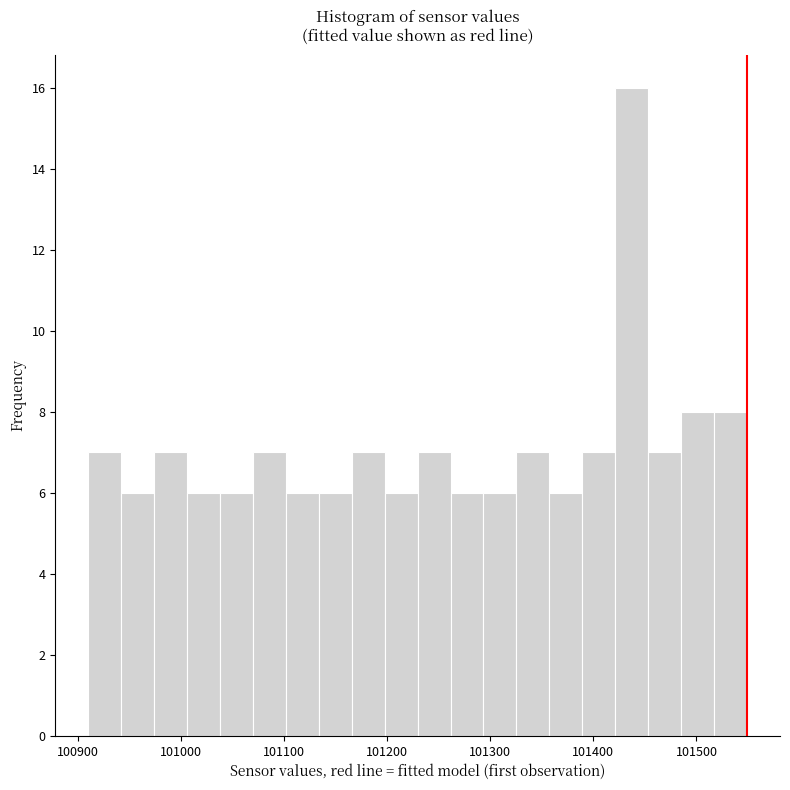

Read against the x-axis, roughly where is the centre of the tallest bar?

101440